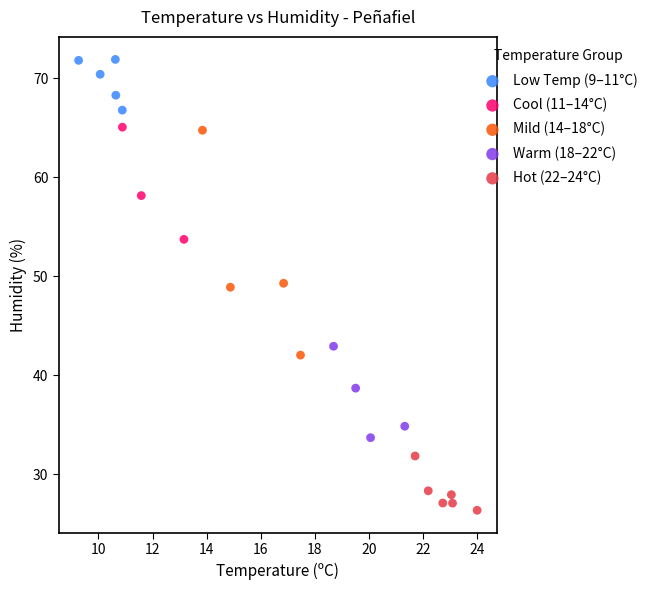

Which series reaches the maximum Y coordinate?

Low Temp (9–11°C)